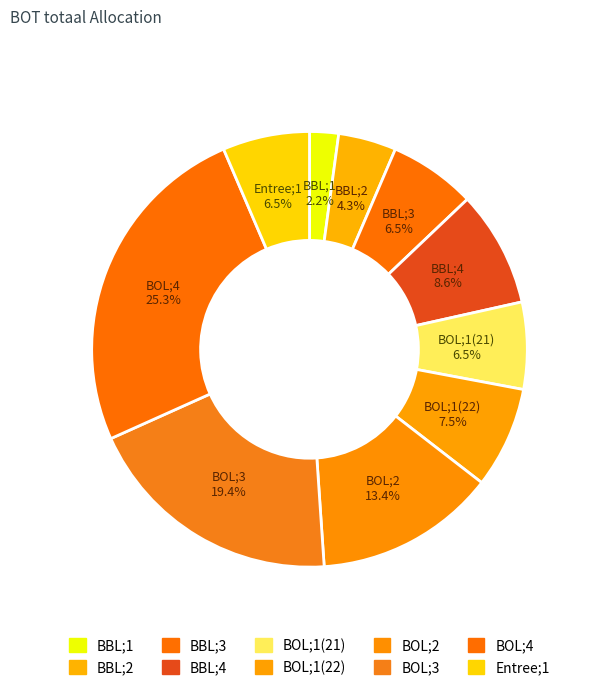

True or false: BOL;1(22) accounts for 1% of the total.

False